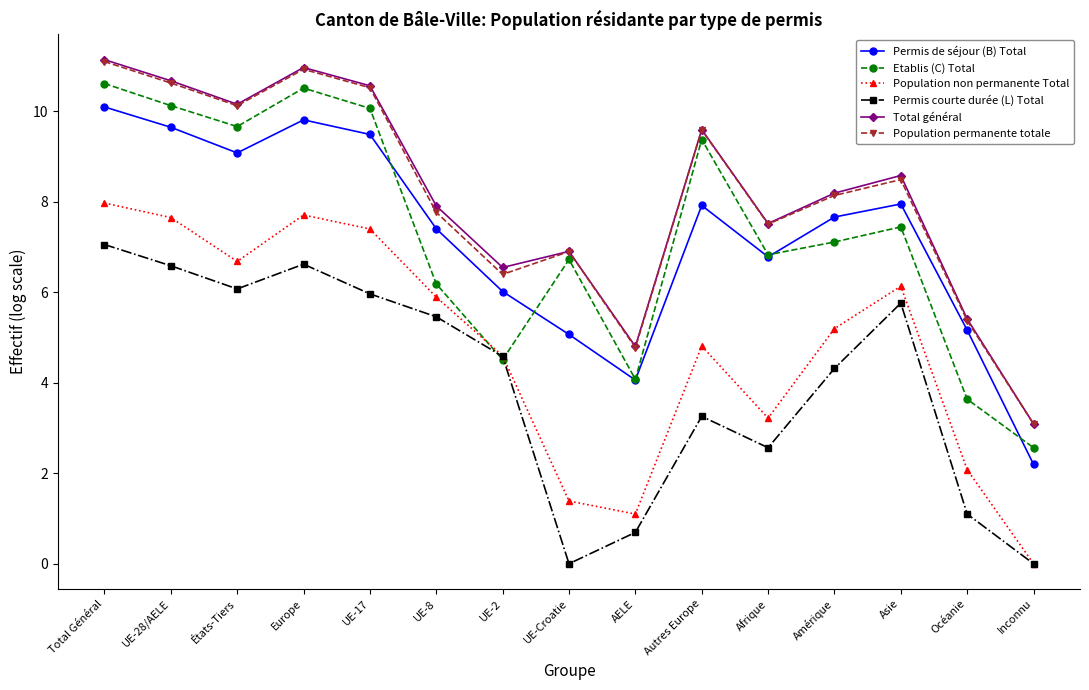

Is the value of Total général at AELE greater than the value of Population non permanente Total at Amérique?

No